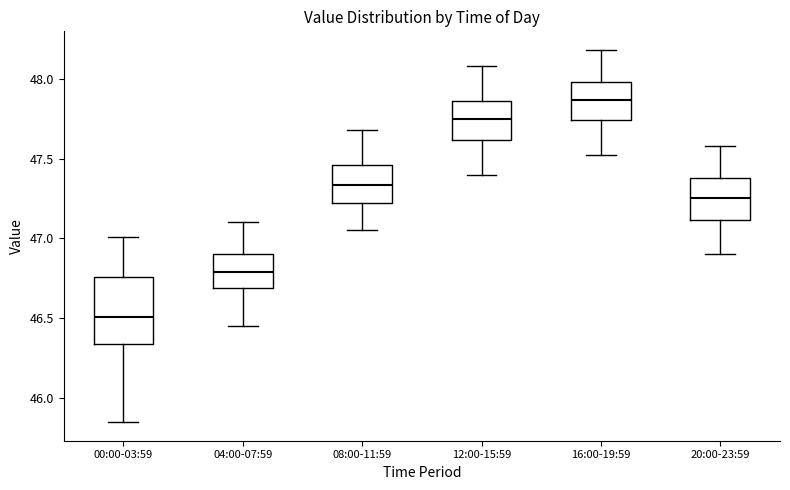

Reading left to right, transcribe this box plot: for each box, give where its median line is, the range the box spans, and where its two whiskers end, as read against the y-axis. The values are not printed on the chart, so give them approximately, as read against the axis.

00:00-03:59: median 46.50, box 46.35 to 46.75, whiskers 45.85 to 47.00
04:00-07:59: median 46.80, box 46.70 to 46.90, whiskers 46.45 to 47.10
08:00-11:59: median 47.35, box 47.20 to 47.45, whiskers 47.05 to 47.70
12:00-15:59: median 47.75, box 47.60 to 47.85, whiskers 47.40 to 48.10
16:00-19:59: median 47.85, box 47.75 to 48.00, whiskers 47.50 to 48.20
20:00-23:59: median 47.25, box 47.10 to 47.40, whiskers 46.90 to 47.60